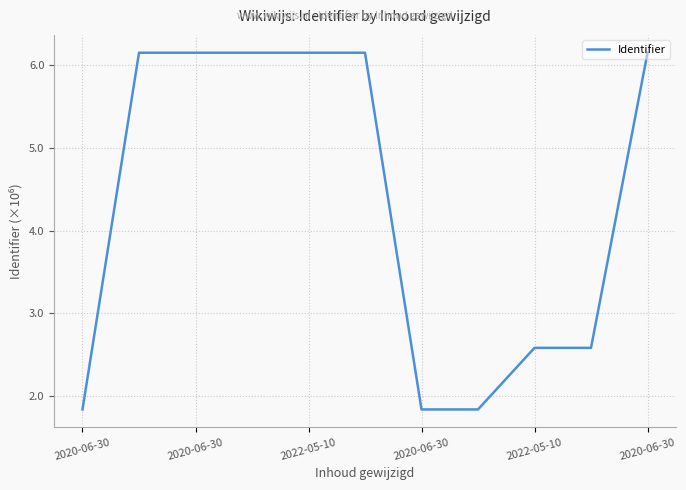

What is the smallest value displayed?

1.8